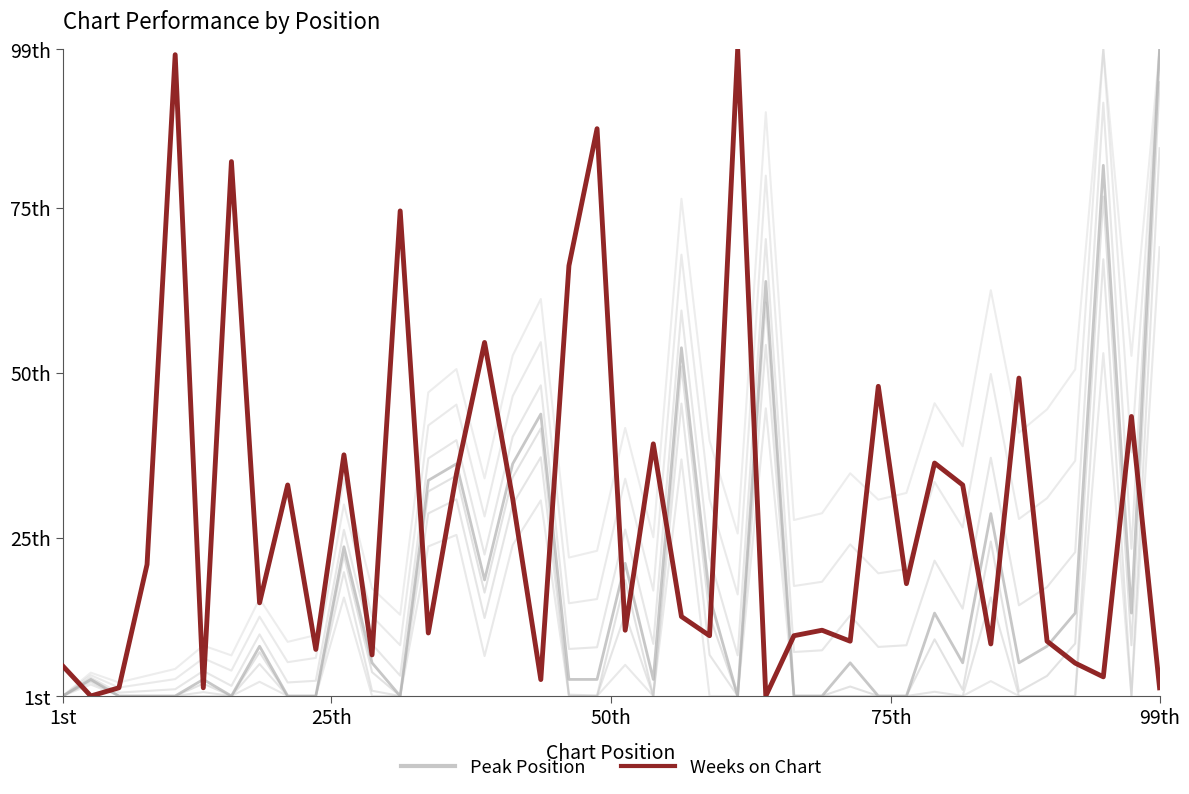

What is the difference between the maximum and second lowest values in the Peak Position series?

98.0